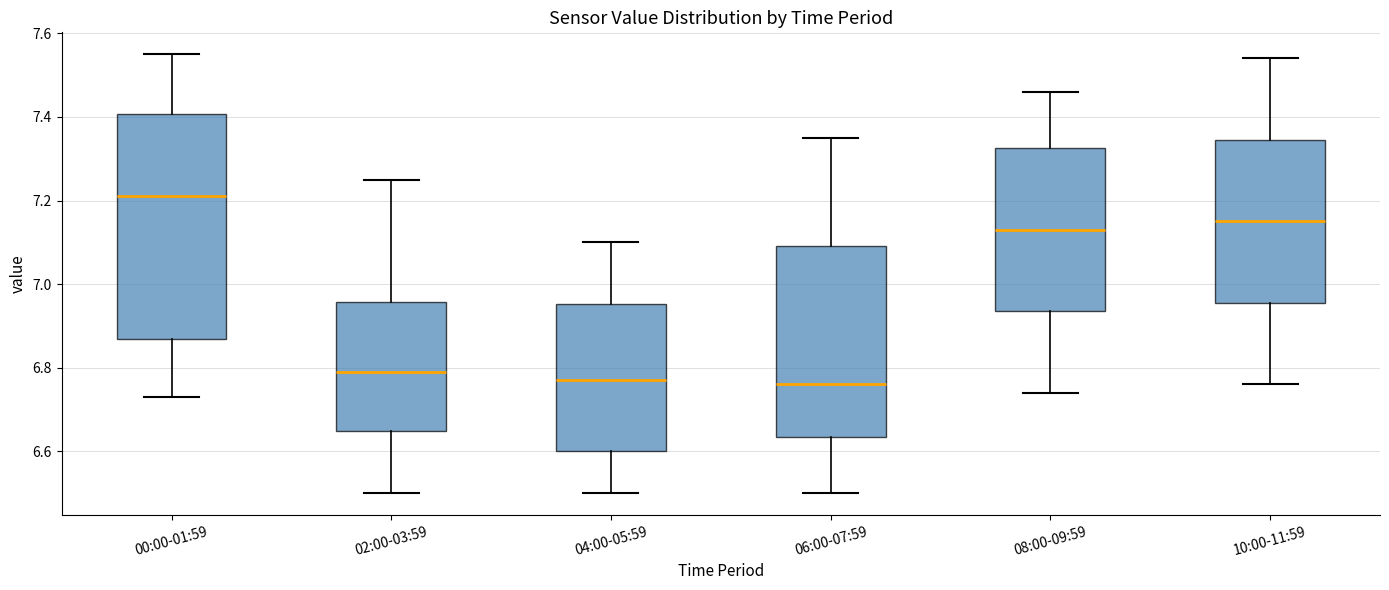

Reading left to right, transcribe this box plot: for each box, give where its median line is, the range the box spans, and where its two whiskers end, as read against the y-axis. The values are not printed on the chart, so give them approximately, as read against the axis.

00:00-01:59: median 7.22, box 6.86 to 7.40, whiskers 6.74 to 7.56
02:00-03:59: median 6.80, box 6.64 to 6.96, whiskers 6.50 to 7.26
04:00-05:59: median 6.78, box 6.60 to 6.96, whiskers 6.50 to 7.10
06:00-07:59: median 6.76, box 6.64 to 7.10, whiskers 6.50 to 7.36
08:00-09:59: median 7.14, box 6.94 to 7.32, whiskers 6.74 to 7.46
10:00-11:59: median 7.16, box 6.96 to 7.34, whiskers 6.76 to 7.54